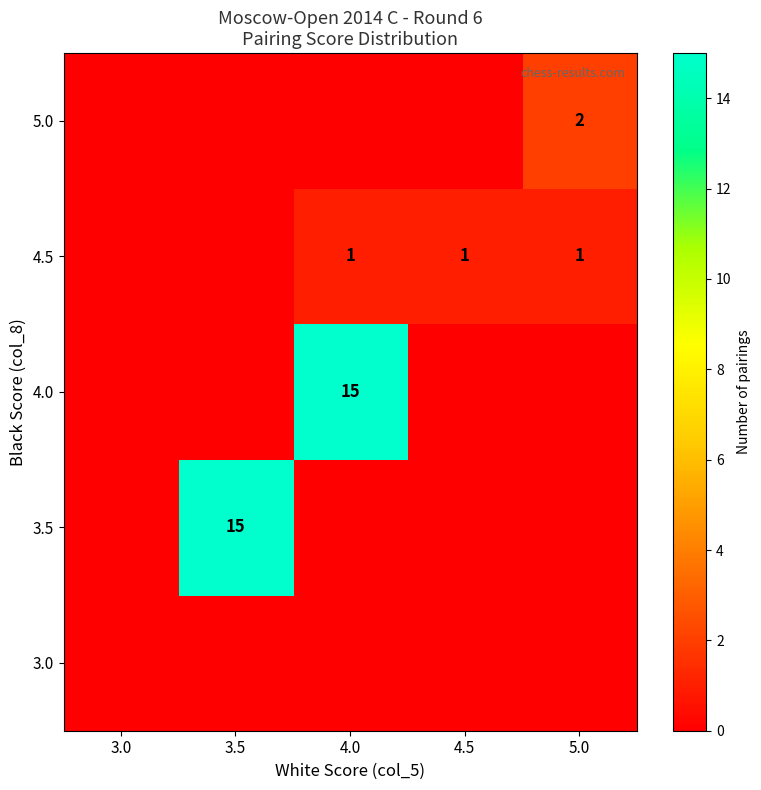

The 4.5 series shows 1 at 4.0. True or false?

True